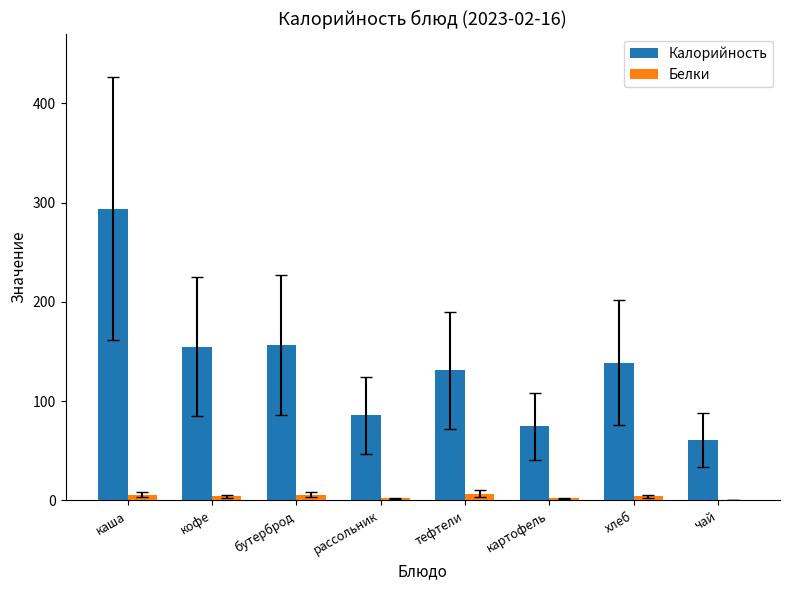

At which category does the chart reach its peak across all series?

каша